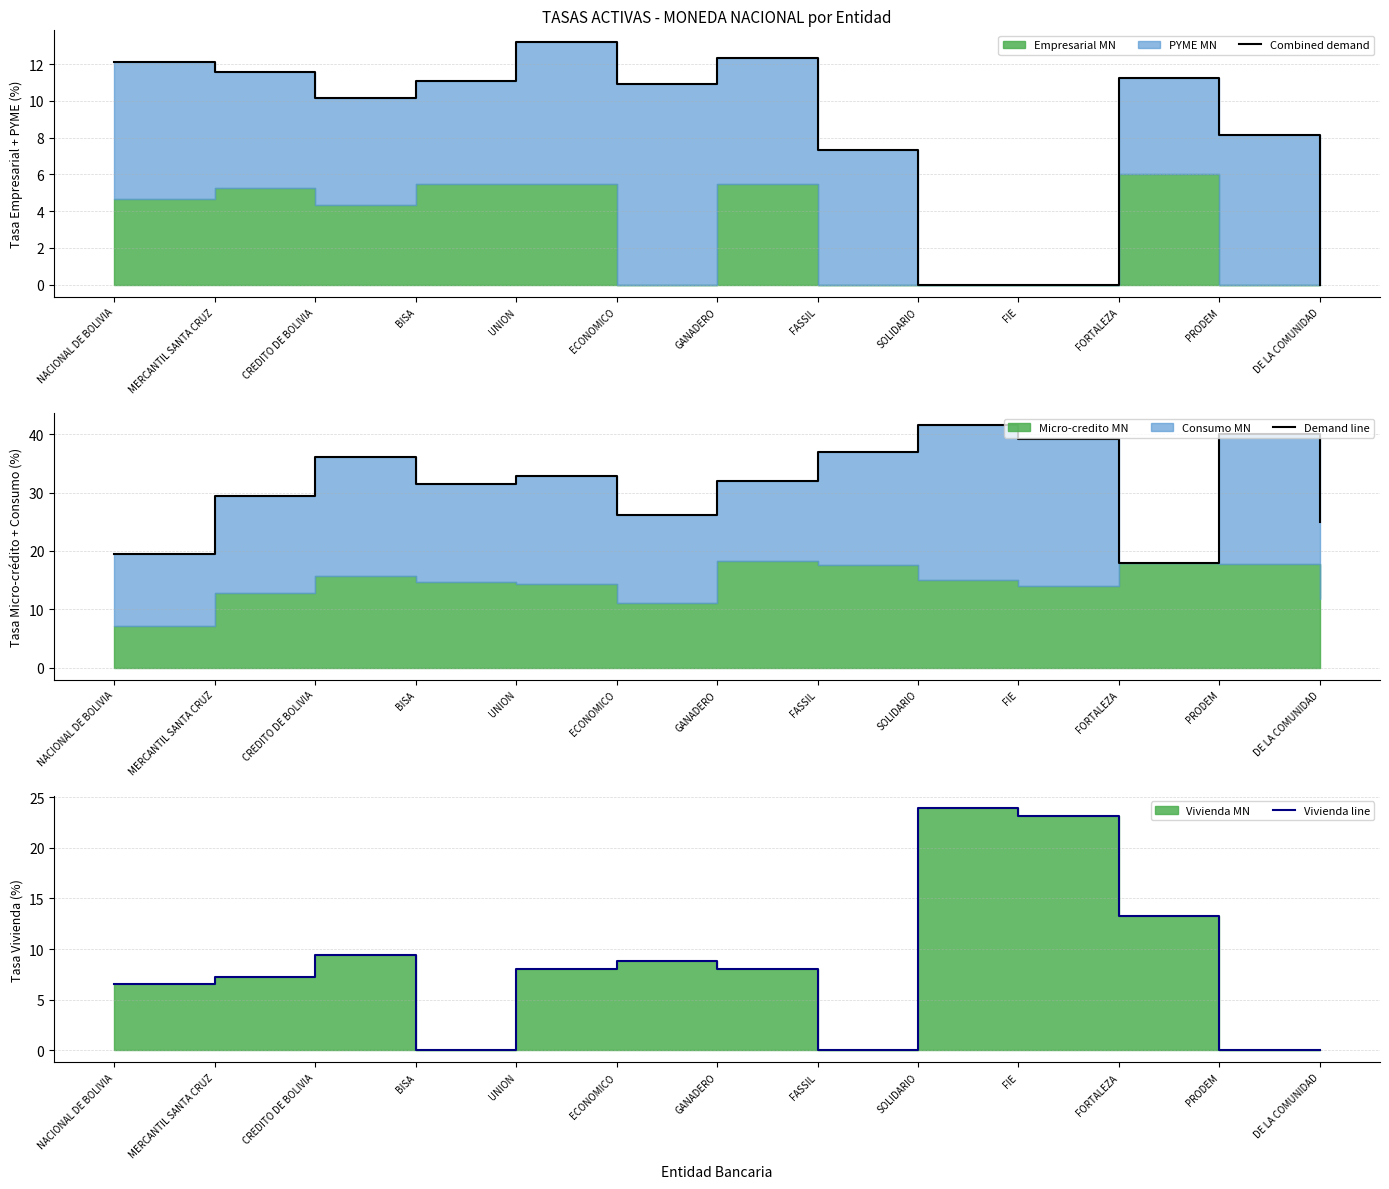

List the series in order of their peak value, highest first.

Demand line, Vivienda line, Combined demand